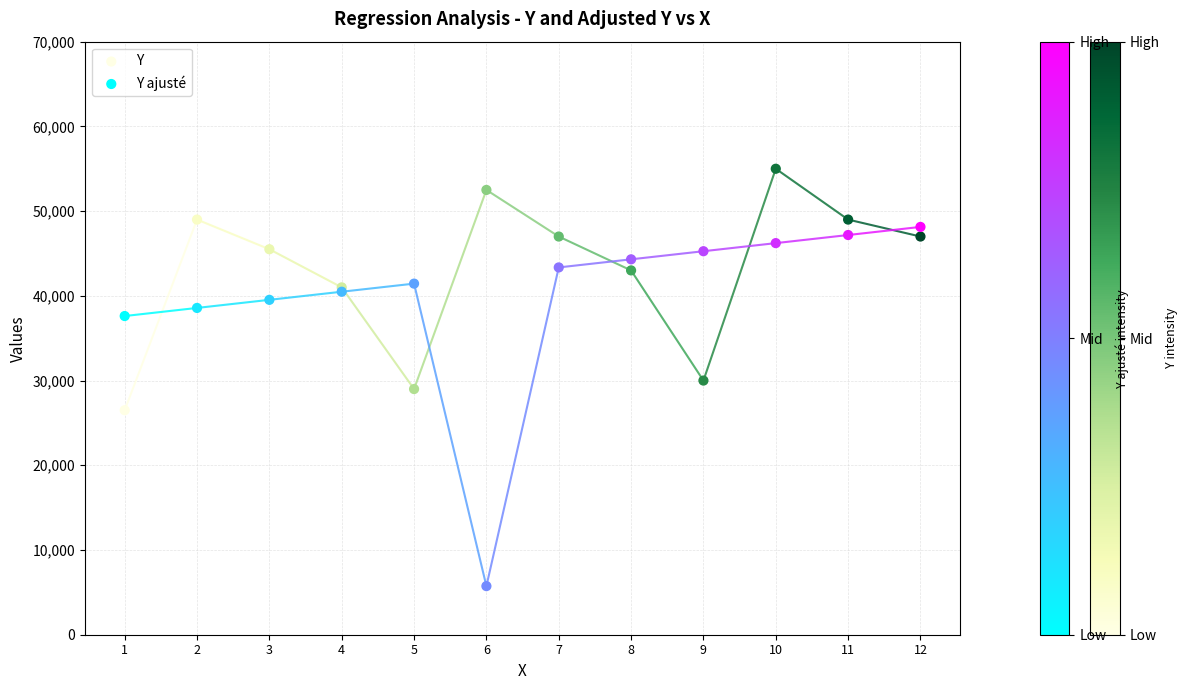

Which series contains the lowest Y value?

Y ajusté